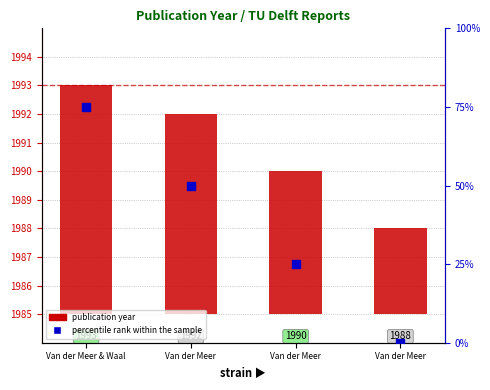

Which series has the largest Y range (max minus min)?

percentile rank within the sample